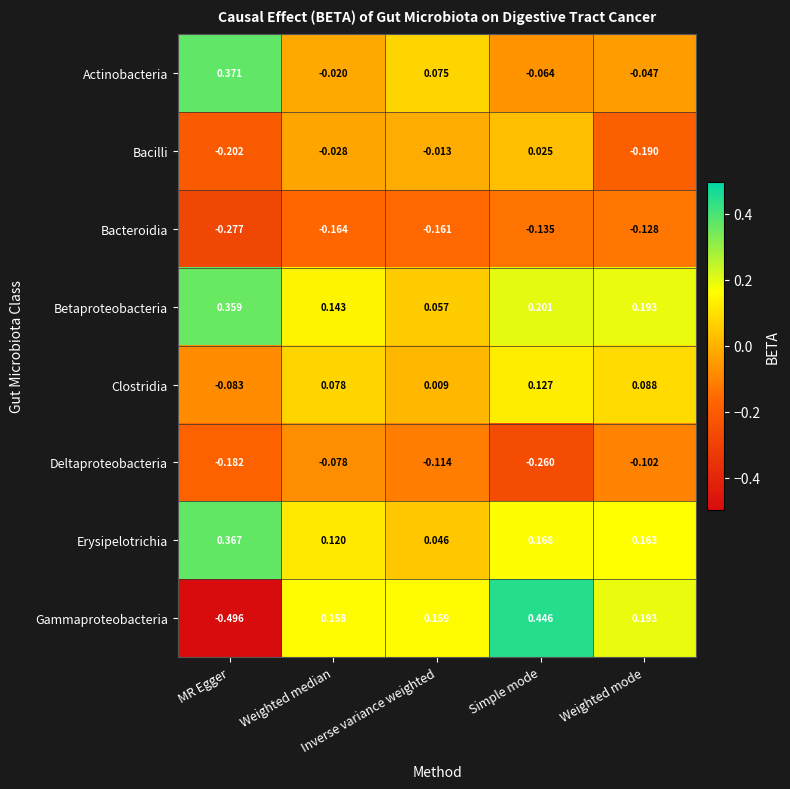

Which series has the largest total across all categories?

Betaproteobacteria